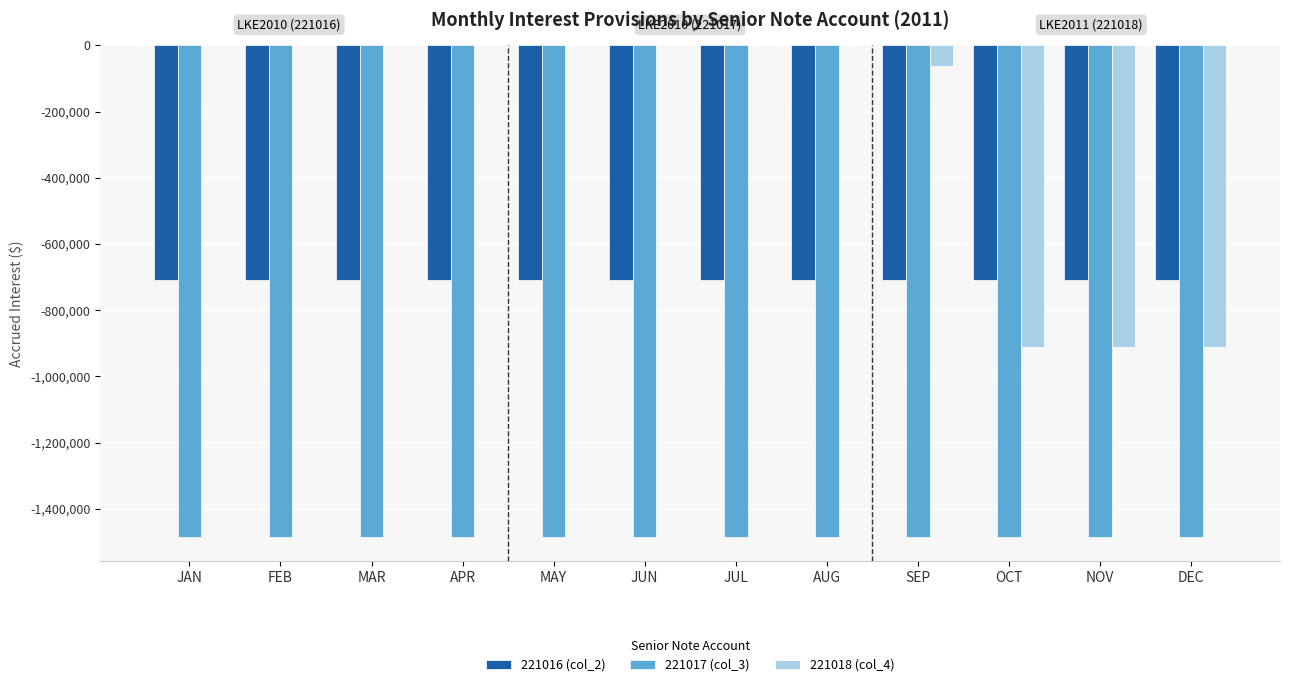

Is the value of 221016 (col_2) at MAR greater than the value of 221017 (col_3) at SEP?

Yes